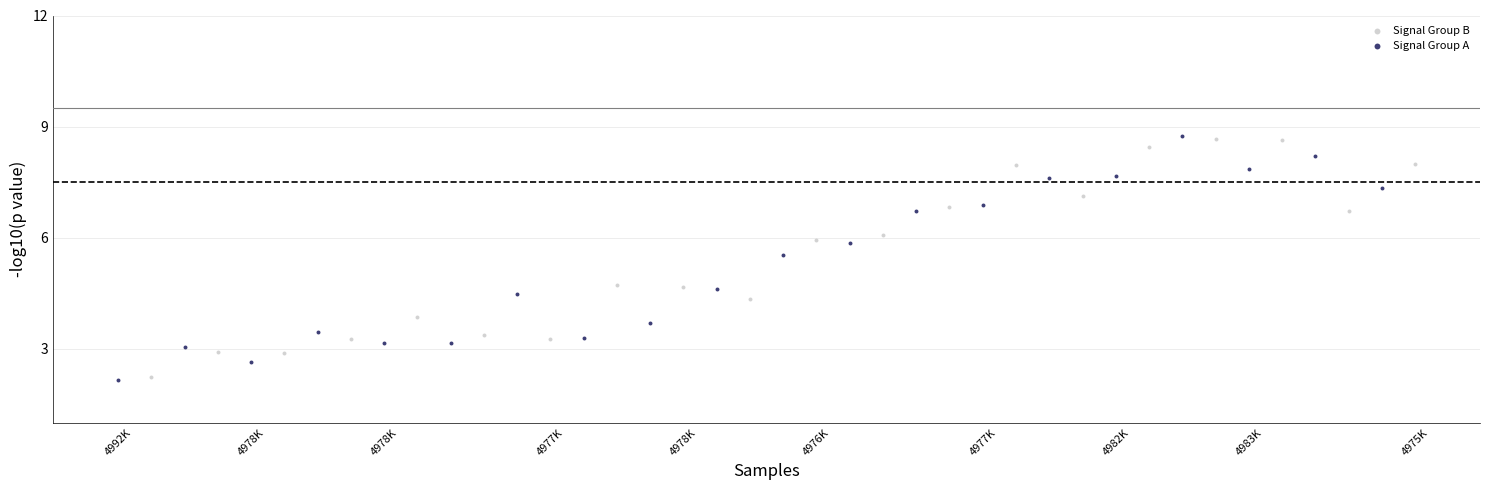

Which series has the largest Y range (max minus min)?

Signal Group A